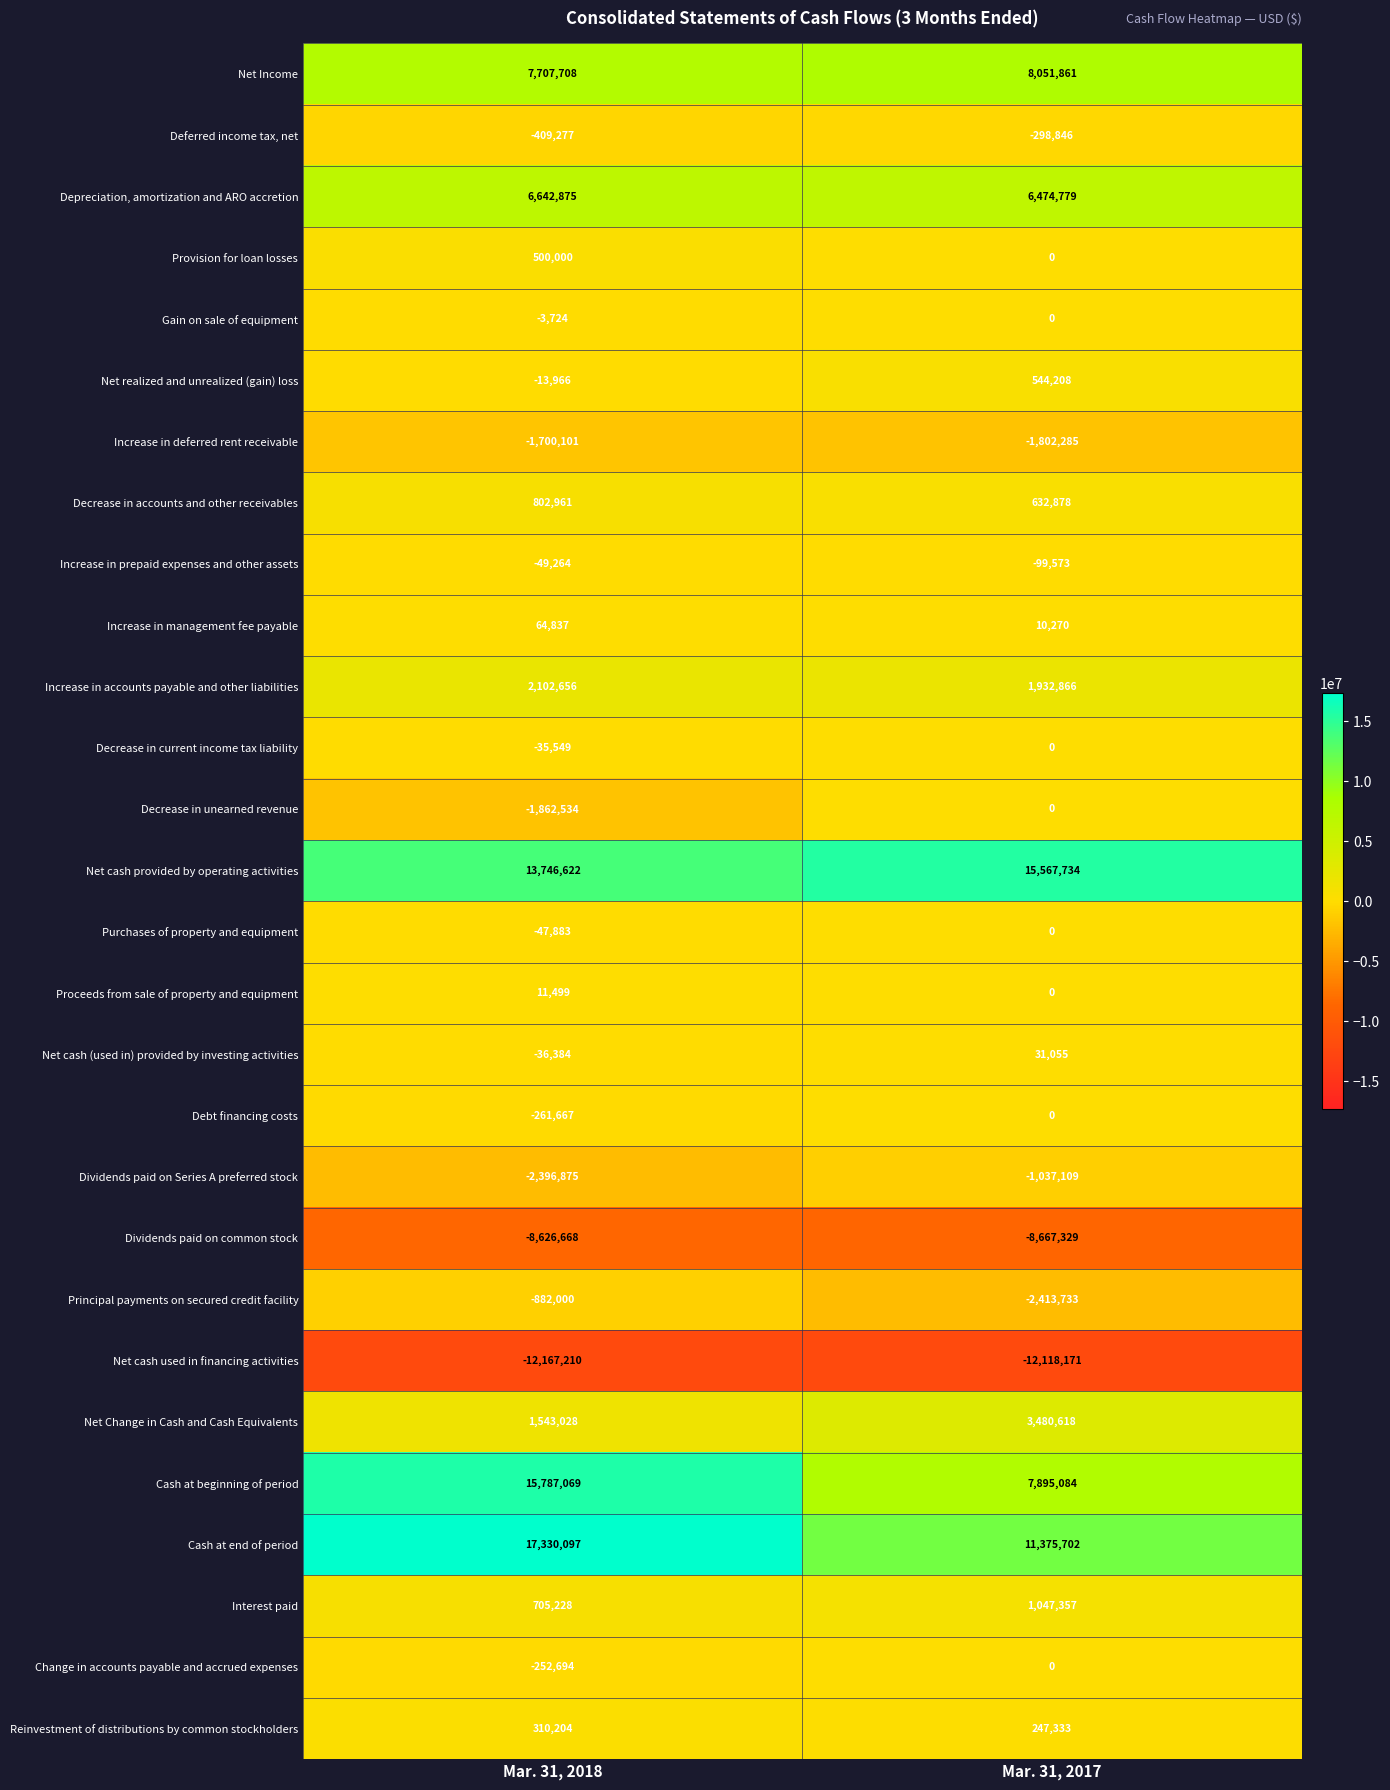

The Change in accounts payable and accrued expenses series shows -252694 at Mar. 31, 2018. True or false?

True